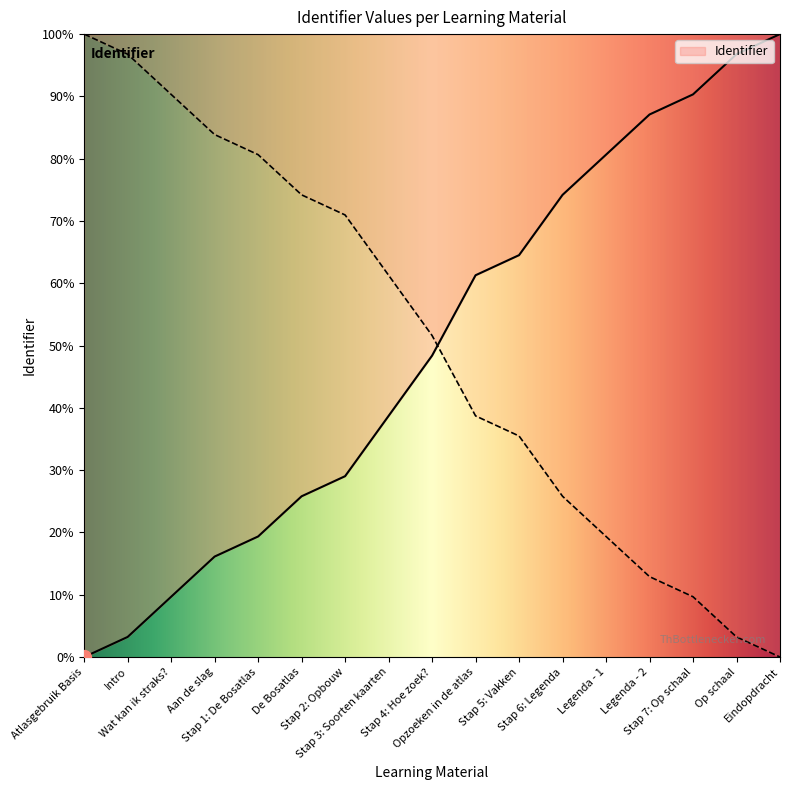

What is the label of the 15th point from the left?

Stap 7: Op schaal